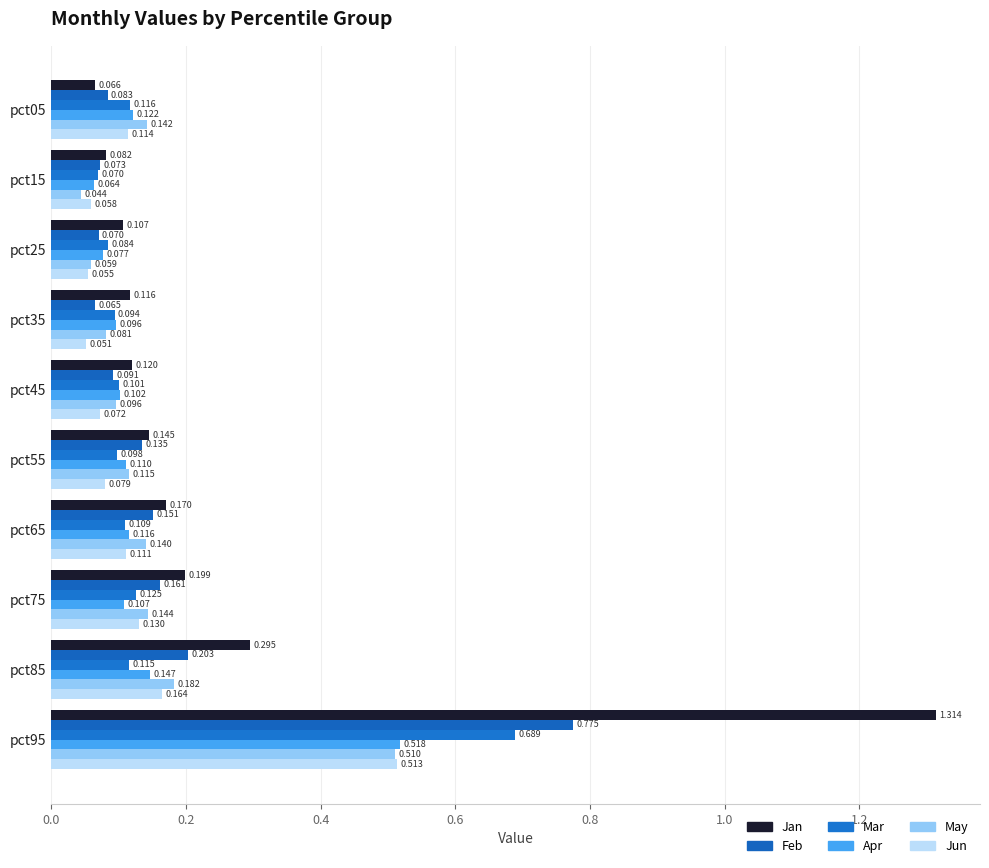

Reading left to right, what are all the values shown in this chart?

Jan: 0.1	0.1	0.1	0.1	0.1	0.1	0.2	0.2	0.3	1.3
Feb: 0.1	0.1	0.1	0.1	0.1	0.1	0.2	0.2	0.2	0.8
Mar: 0.1	0.1	0.1	0.1	0.1	0.1	0.1	0.1	0.1	0.7
Apr: 0.1	0.1	0.1	0.1	0.1	0.1	0.1	0.1	0.1	0.5
May: 0.1	0.0	0.1	0.1	0.1	0.1	0.1	0.1	0.2	0.5
Jun: 0.1	0.1	0.1	0.1	0.1	0.1	0.1	0.1	0.2	0.5